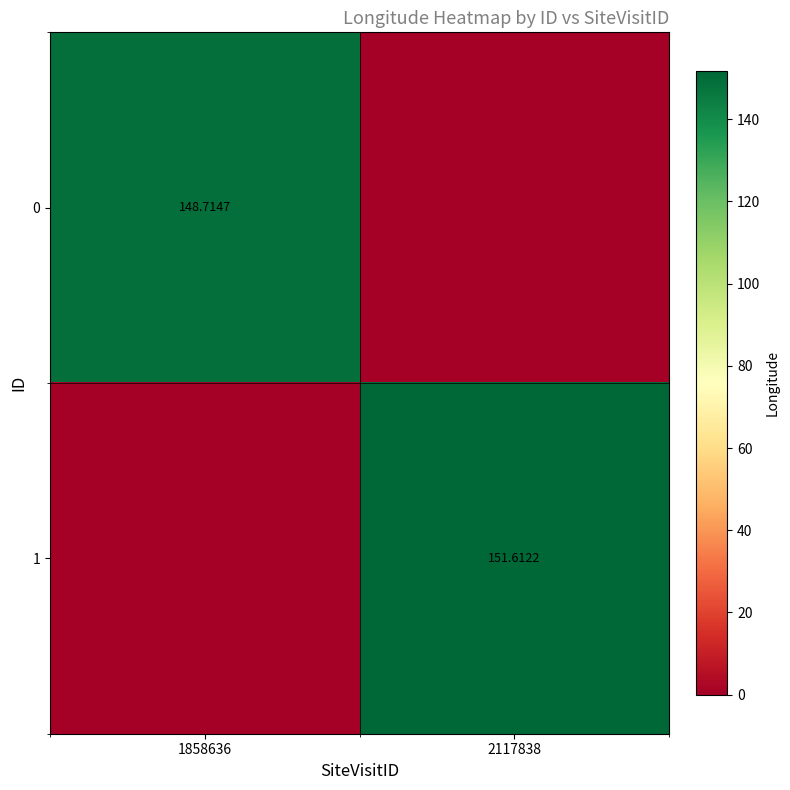

Is the value of 0 at 1858636 greater than the value of 1 at 2117838?

No